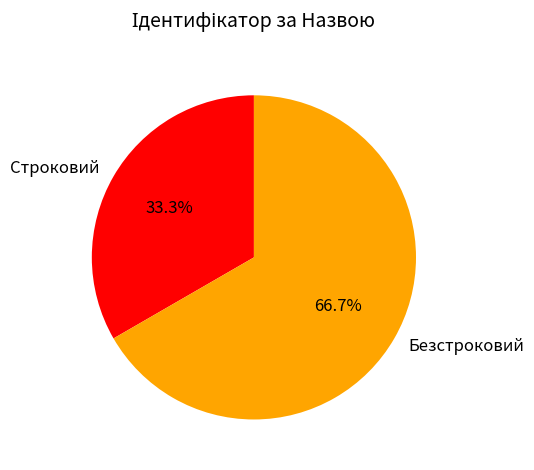

To the nearest percent, what is the difference between the largest and smallest slice percentages?

33%